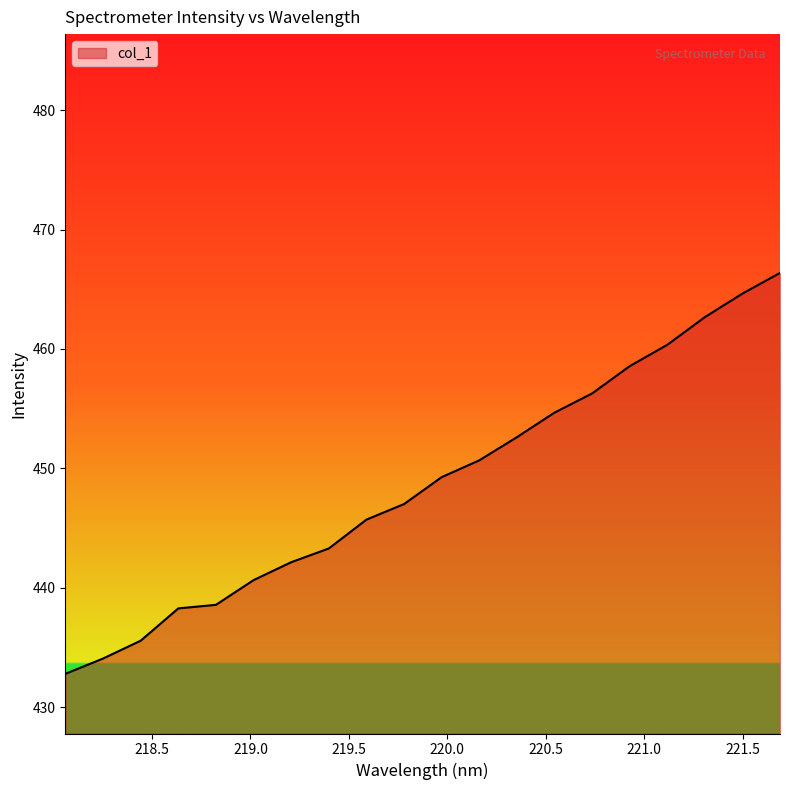

What is the smallest value displayed?

432.8